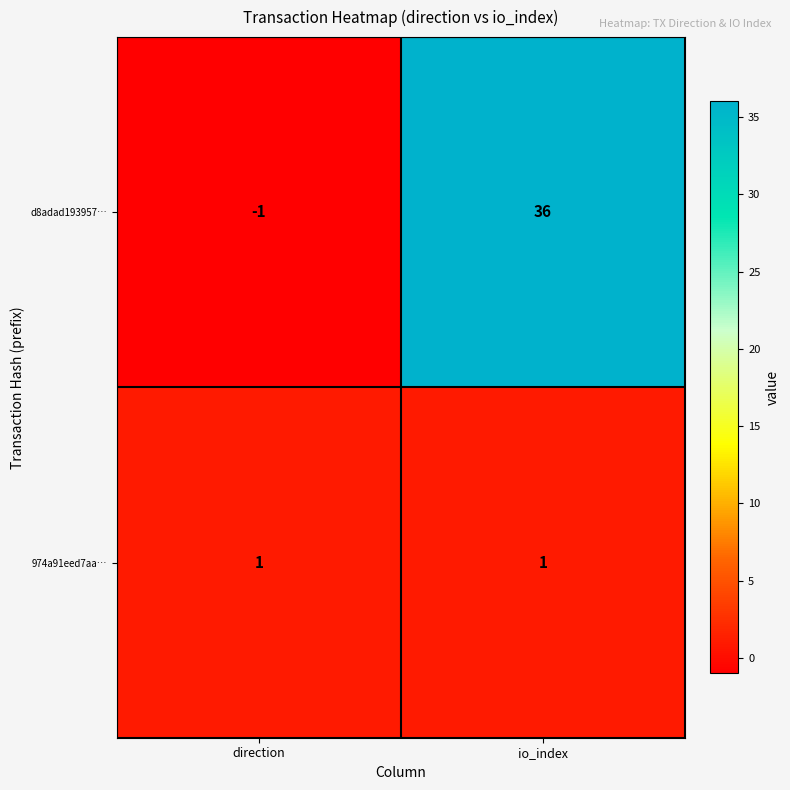

Reading right to left, transcribe all the data shown in this chart.

d8adad193957…: io_index=36	direction=-1
974a91eed7aa…: io_index=1	direction=1